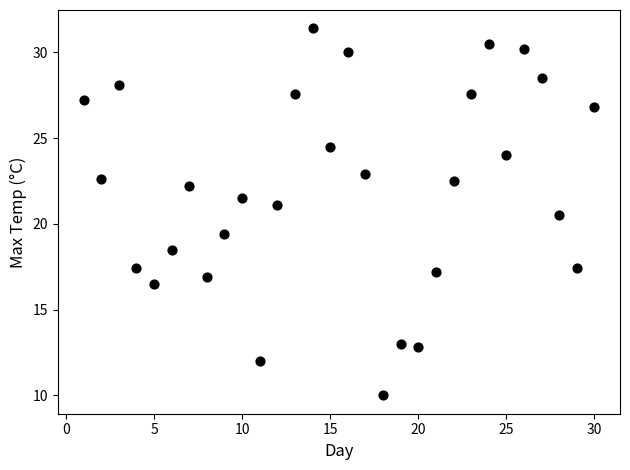

What is the range of Y values (max minus min)?

21.4